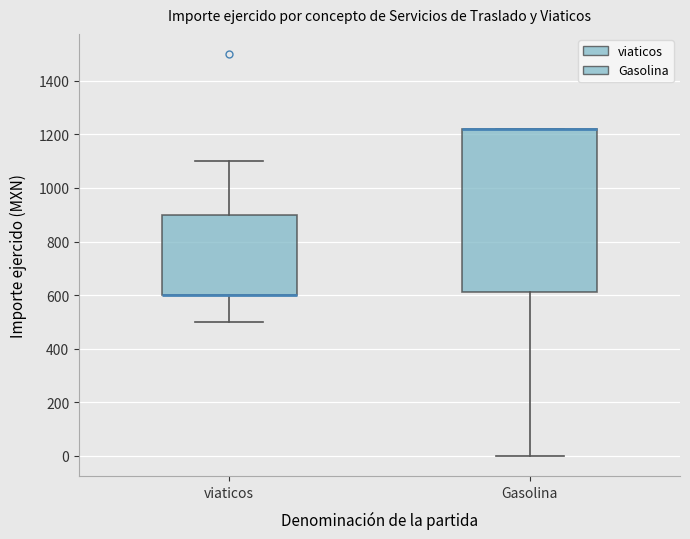

Reading left to right, read every box against the y-axis: the position of its median line, the range the box covers, and the ends of its whiskers. The values are not printed on the chart, so give them approximately, as read against the axis.

viaticos: median 600 (drawn on the box's lower edge), box 600 to 900, whiskers 500 to 1100
Gasolina: median 1220 (drawn on the box's upper edge), box 620 to 1220, whiskers 0 to 1220